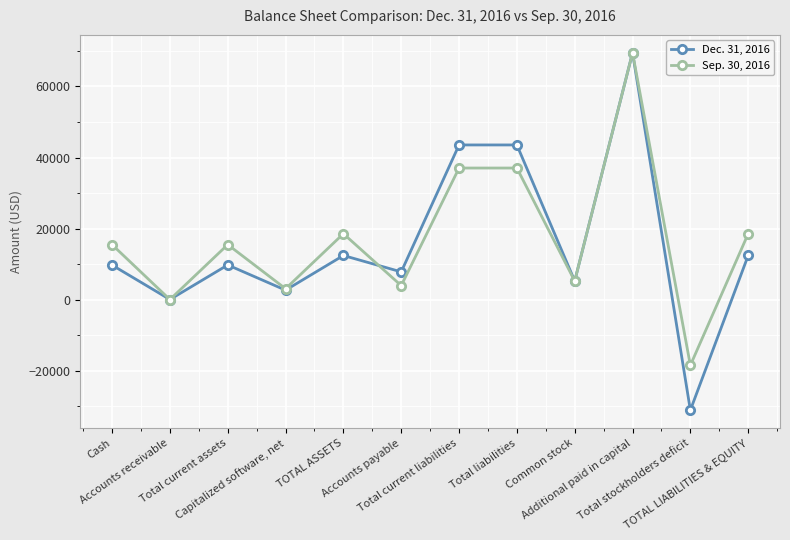

What is the sum of all Dec. 31, 2016 values?

185535